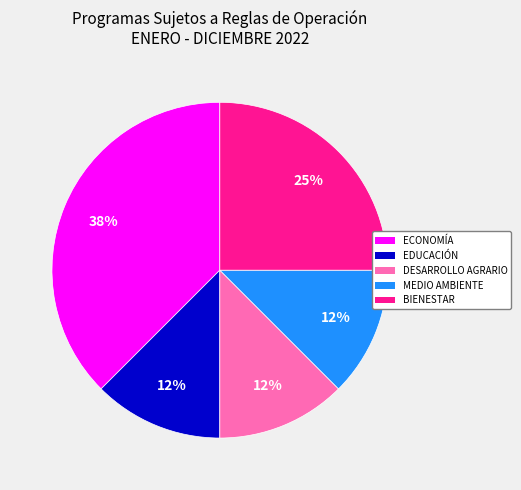

Combined, do BIENESTAR and MEDIO AMBIENTE account for over 50%?

No